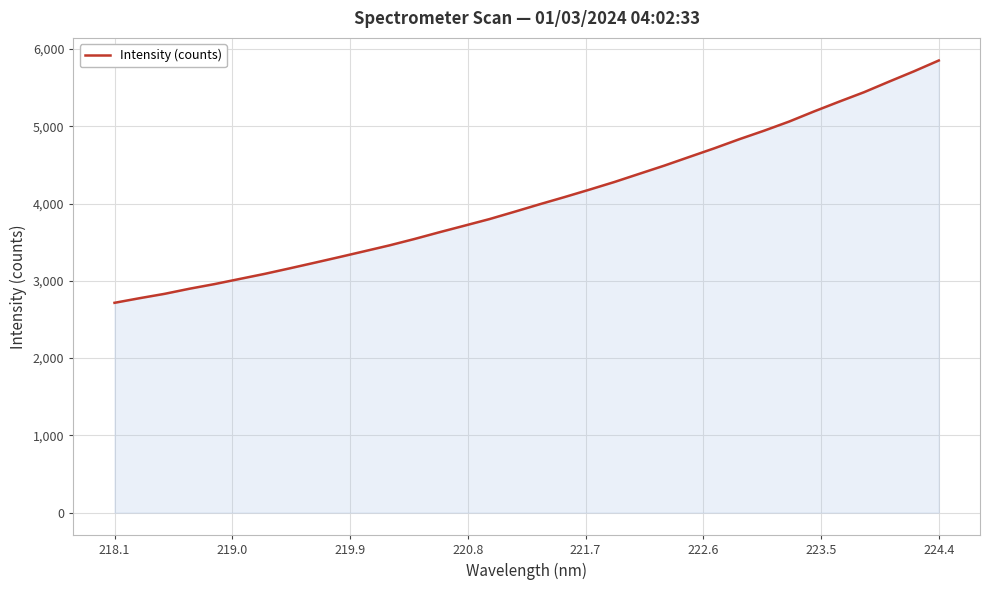

What is the maximum value shown in the chart?

5852.3